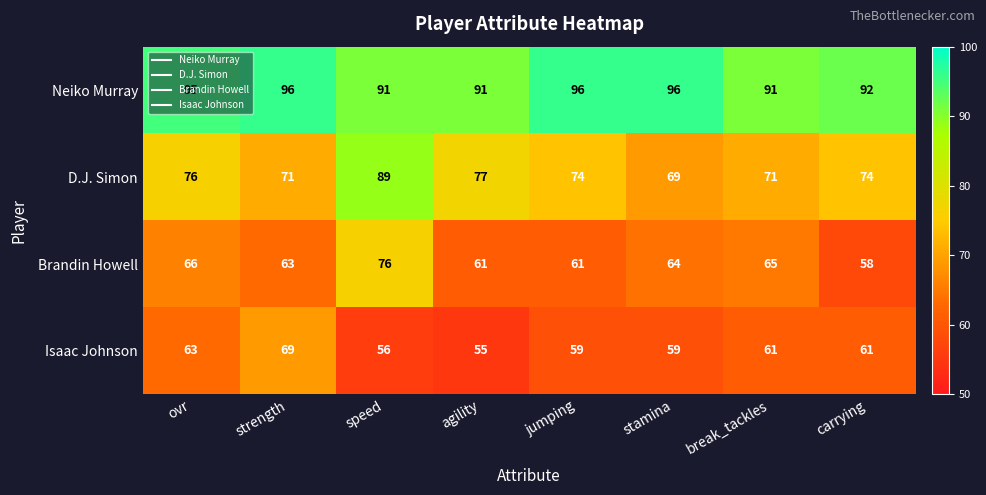

At how many categories does at least one series exceed 72?

8